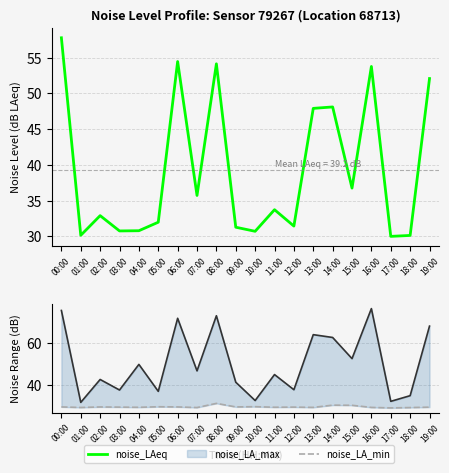

What are all the series names shown in the legend?

noise_LAeq, noise_LA_max, noise_LA_min